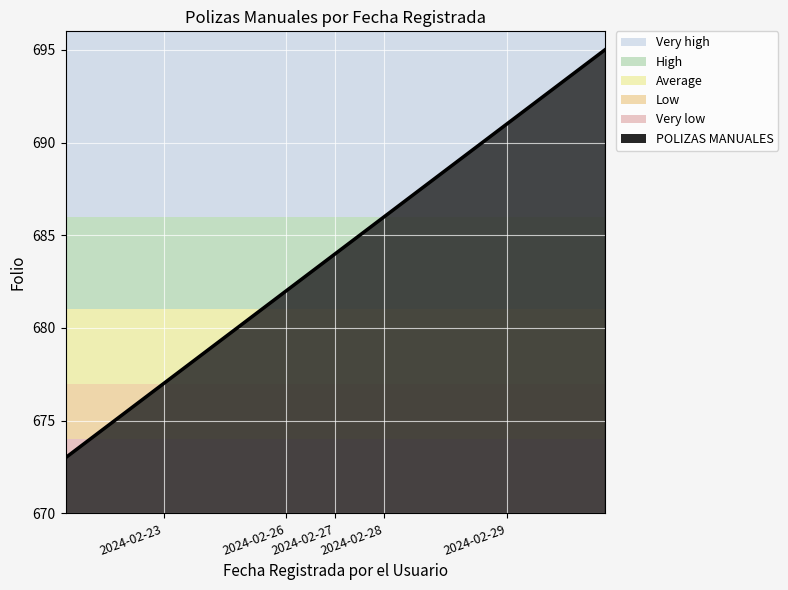

True or false: the data has more than 0 interior local peaks.

False